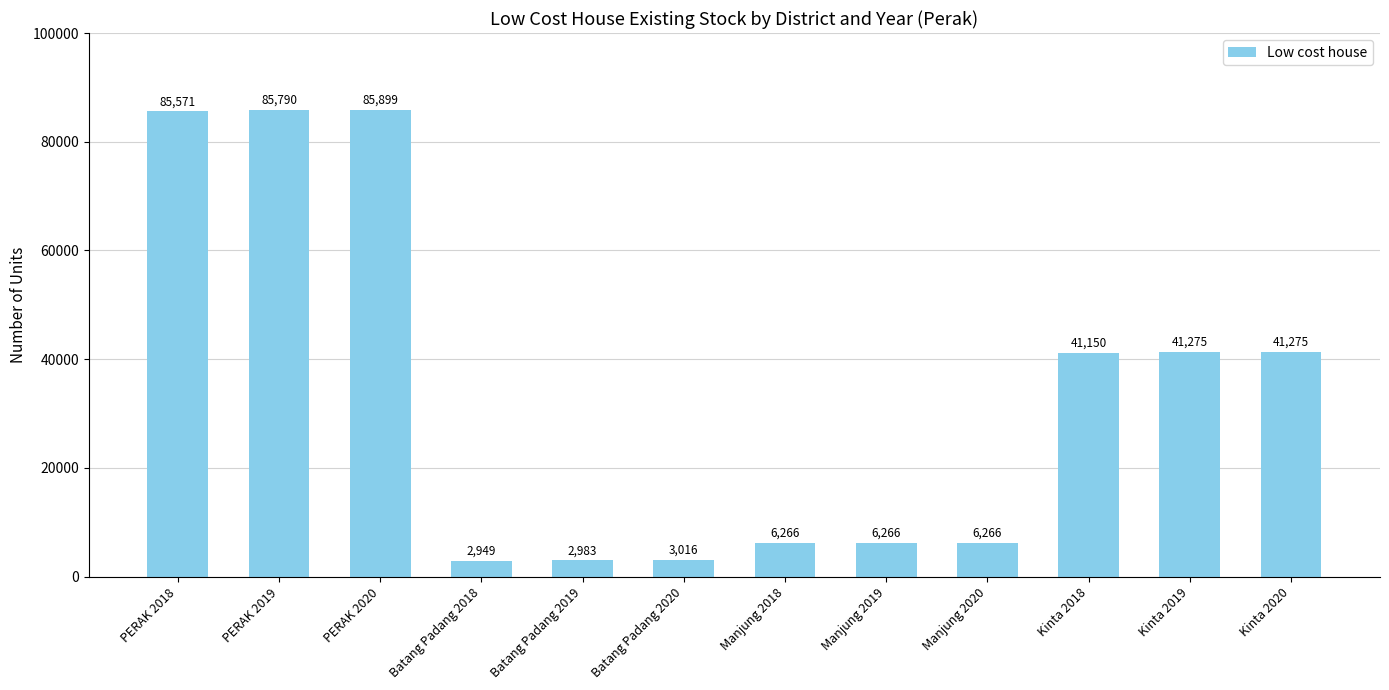

How many data points does each series have?

12